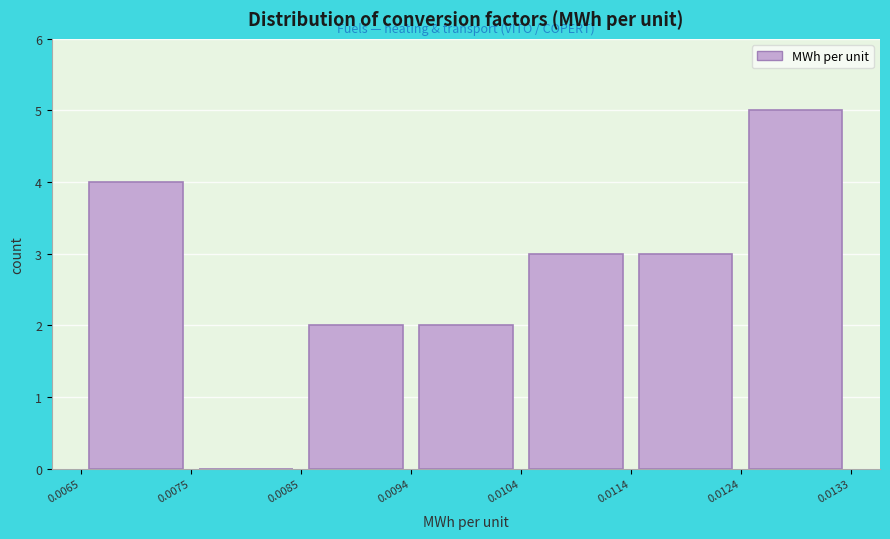

Reading left to right, transcribe this chart: for each bar, give the range it covers on the x-axis and its height. The values are not printed on the chart, so give them approximately, as read against the axis.

0.0065 to 0.0075: 4
0.0075 to 0.0085: 0
0.0085 to 0.0094: 2
0.0094 to 0.0104: 2
0.0104 to 0.0114: 3
0.0114 to 0.0124: 3
0.0124 to 0.0133: 5